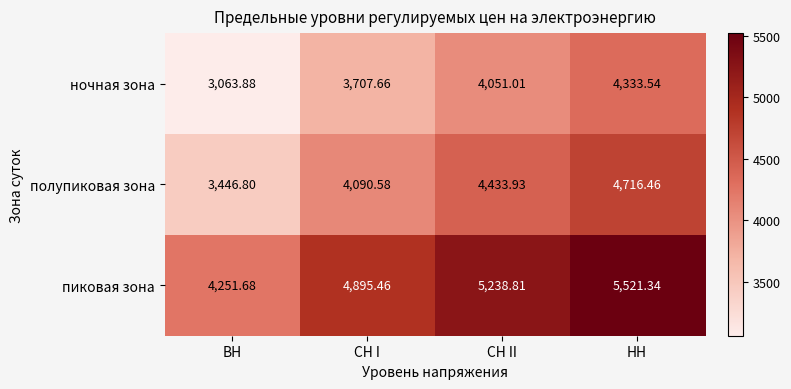

Where does the ночная зона series first go above 4051?

СН II